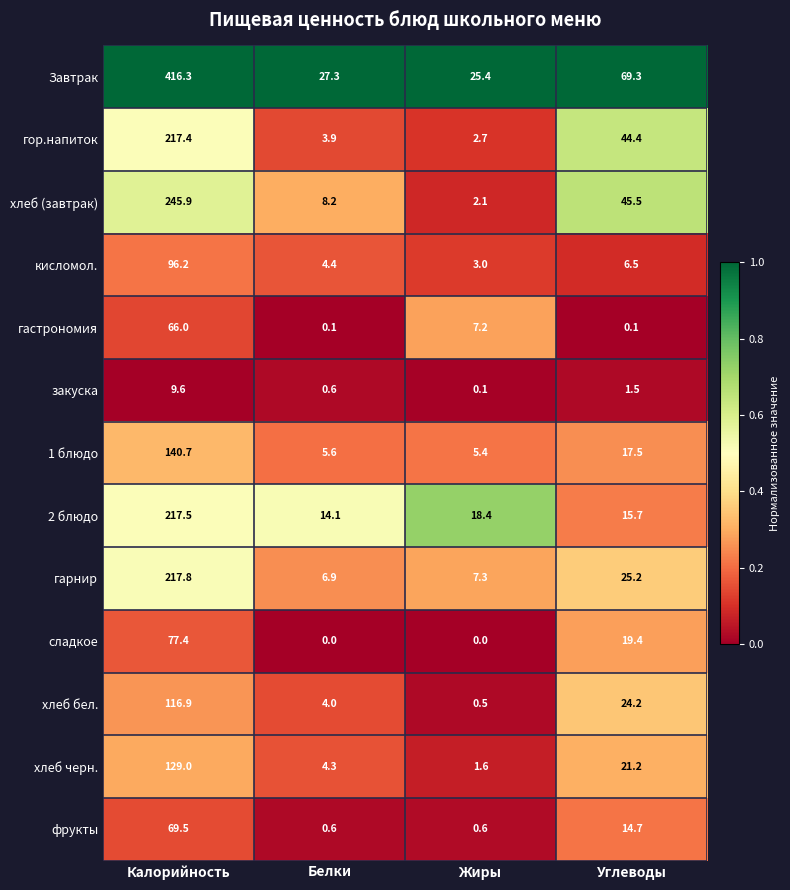

Which category has the lowest value in the 2 блюдо series?

Белки